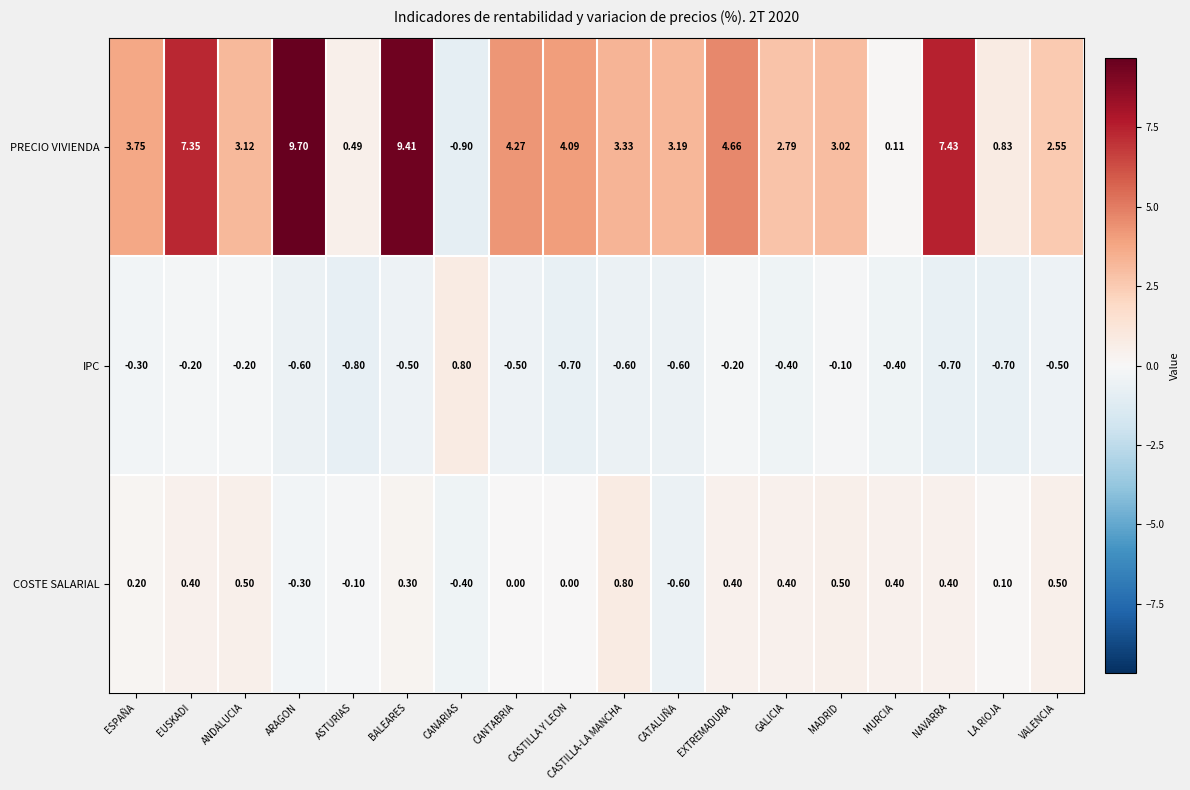

Rank the series at NAVARRA from lowest to highest value.

IPC, COSTE SALARIAL, PRECIO VIVIENDA